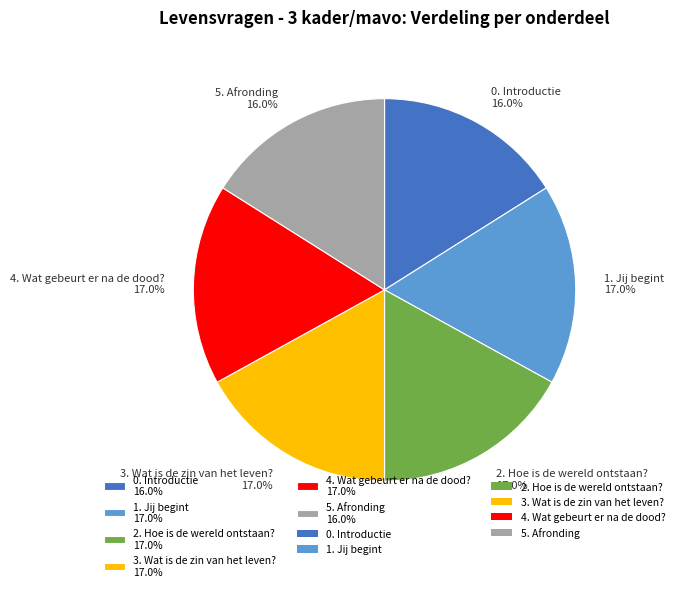

To the nearest percent, what is the combined percentage of 0. Introductie and 5. Afronding?

32%